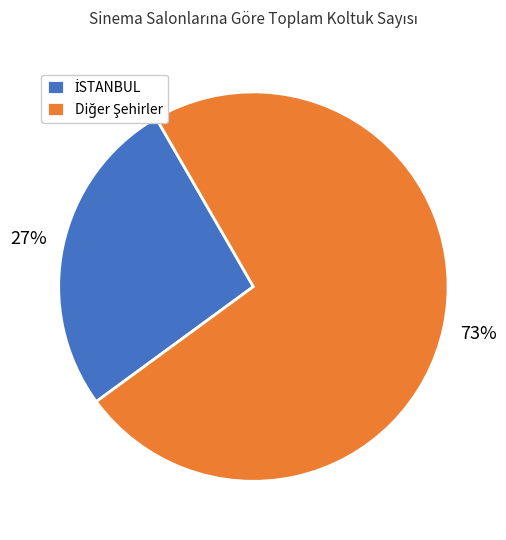

Is there a majority slice in this chart?

Yes